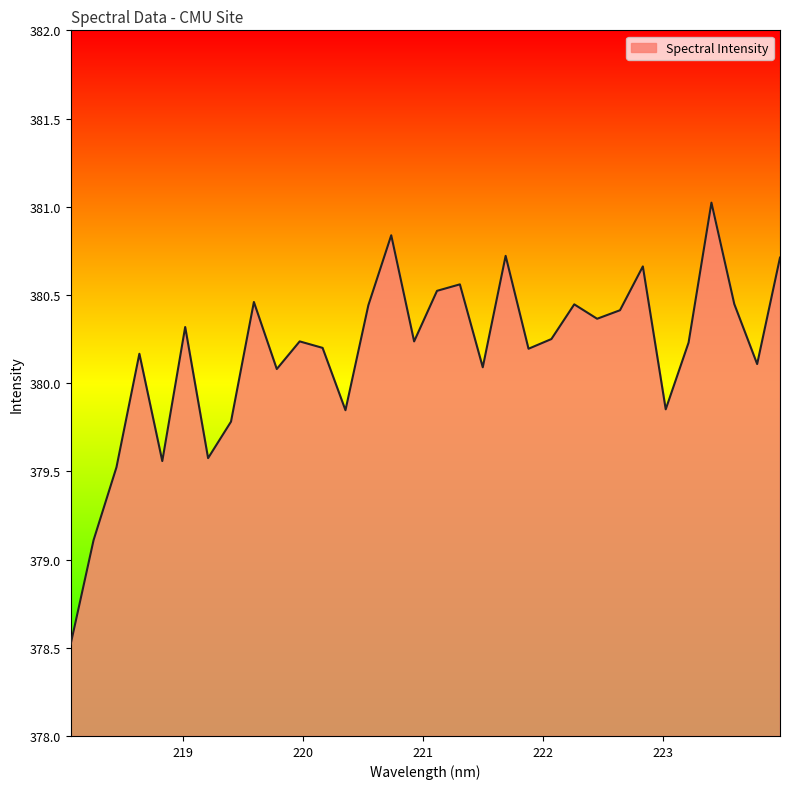

What is the minimum value shown in the chart?

378.5